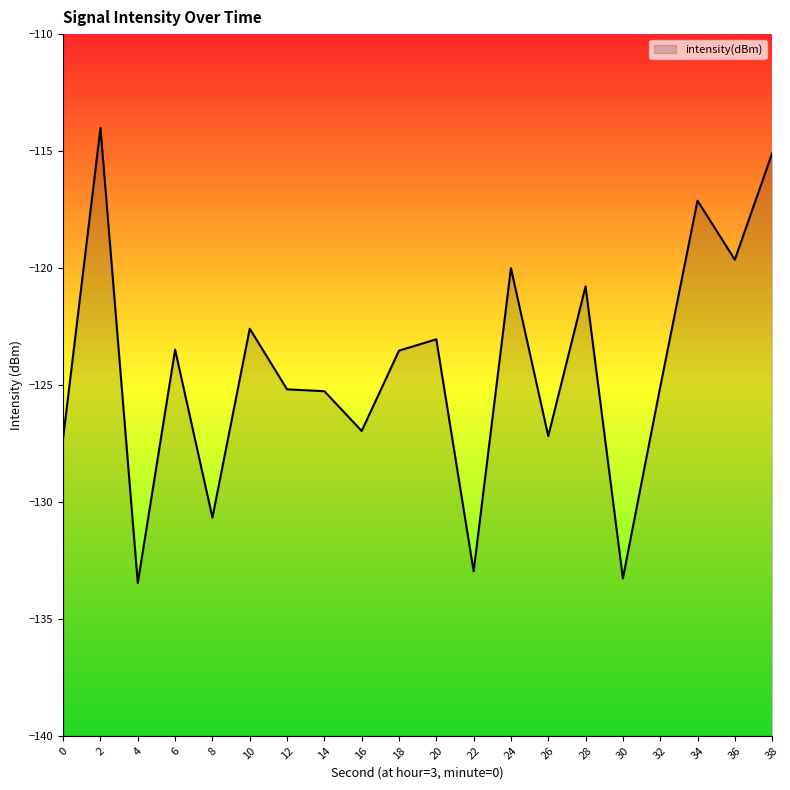

What is the value of the 9th point from the left?

-127.0